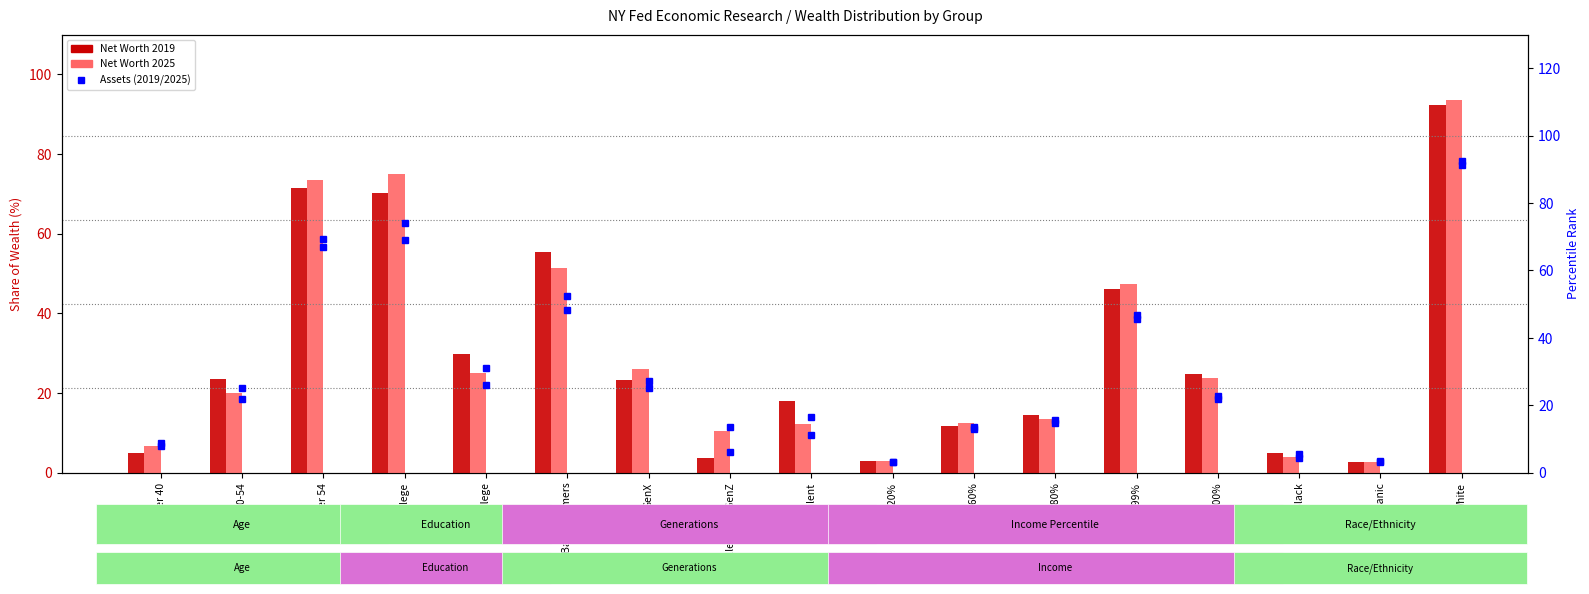

What is the difference between the Net Worth 2025 values at 40-54 and Black?

16.2